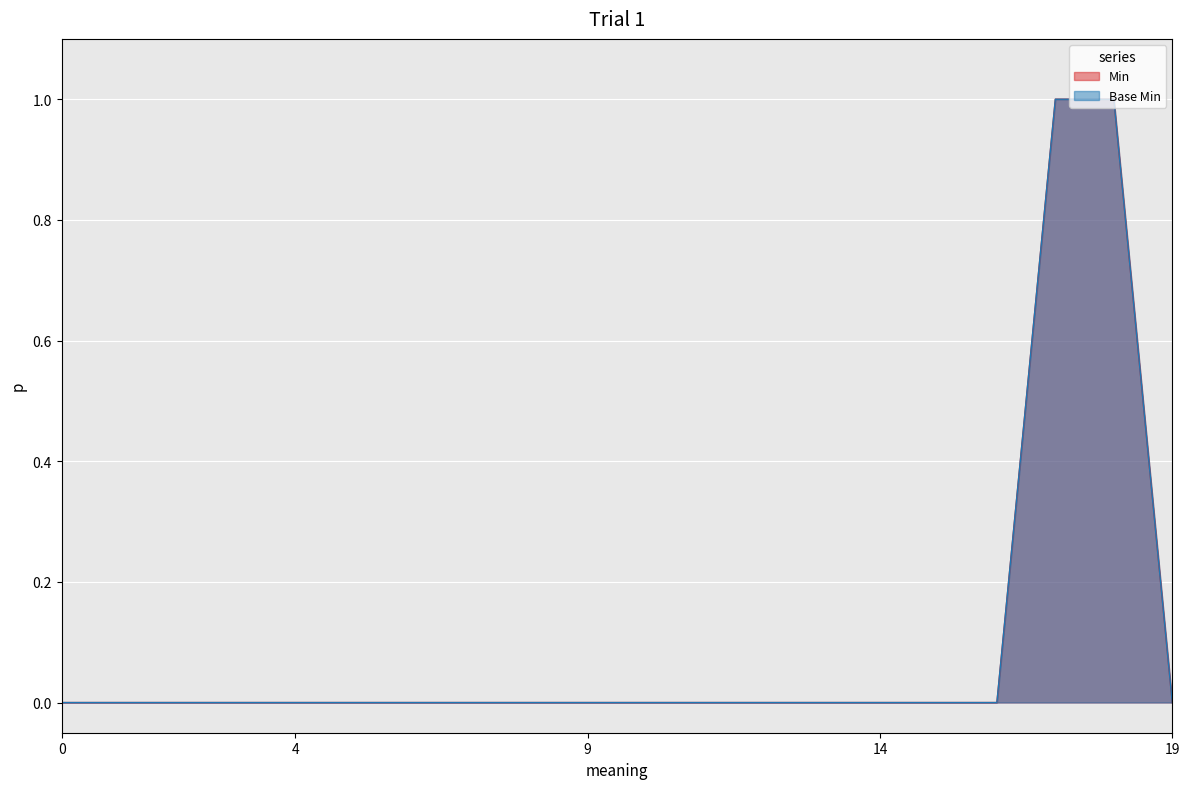

True or false: Min and Base Min intersect in this chart.

False